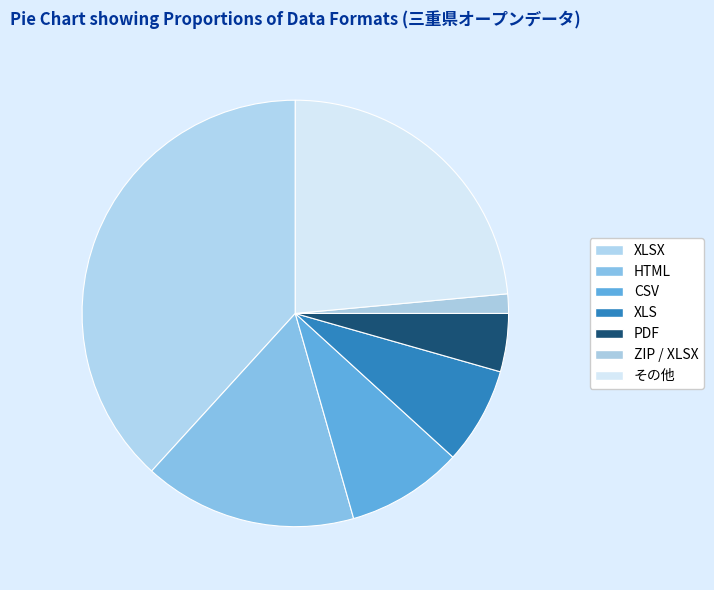

Is the sum of HTML and CSV greater than half?

No